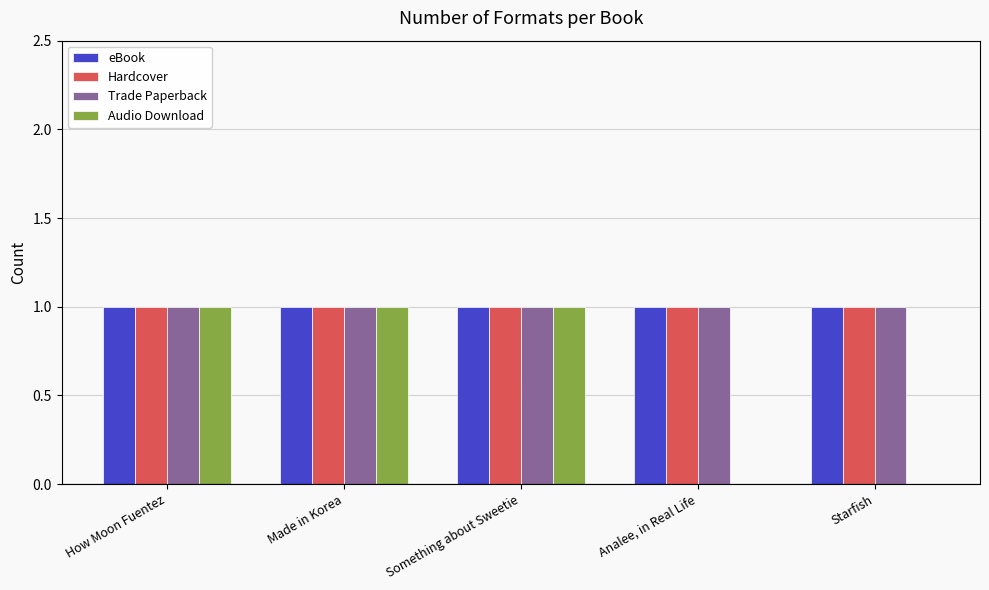

What is the sum of the Trade Paperback values at Made in Korea and How Moon Fuentez?

2